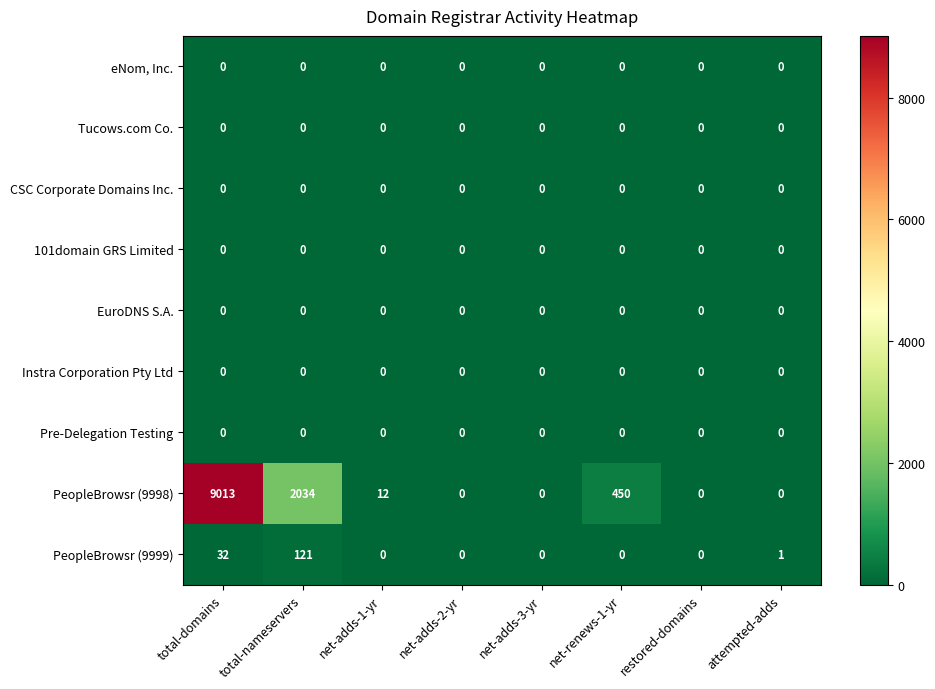

At which category is the sum across all series the highest?

total-domains